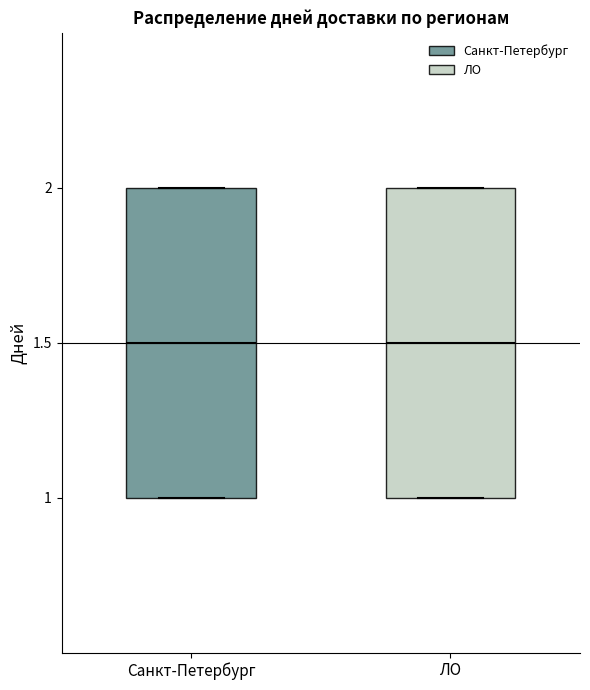

Reading left to right, transcribe this box plot: for each box, give where its median line is, the range the box spans, and where its two whiskers end, as read against the y-axis. The values are not printed on the chart, so give them approximately, as read against the axis.

Санкт-Петербург: median 1.5, box 1.0 to 2.0, whiskers 1.0 to 2.0
ЛО: median 1.5, box 1.0 to 2.0, whiskers 1.0 to 2.0